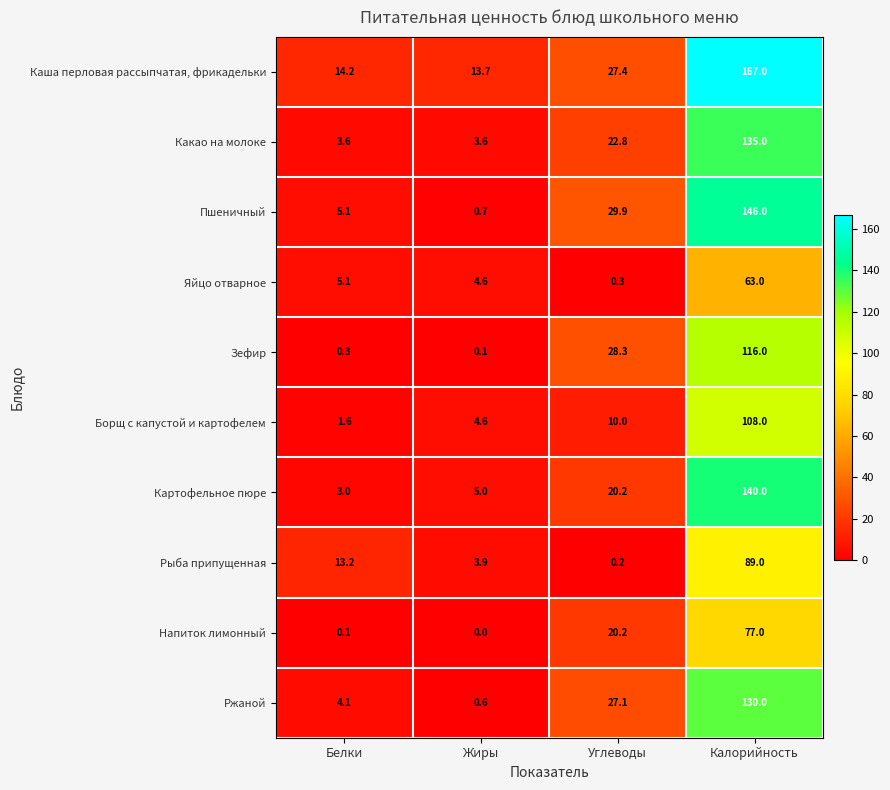

At which label does Зефир first exceed 28?

Углеводы